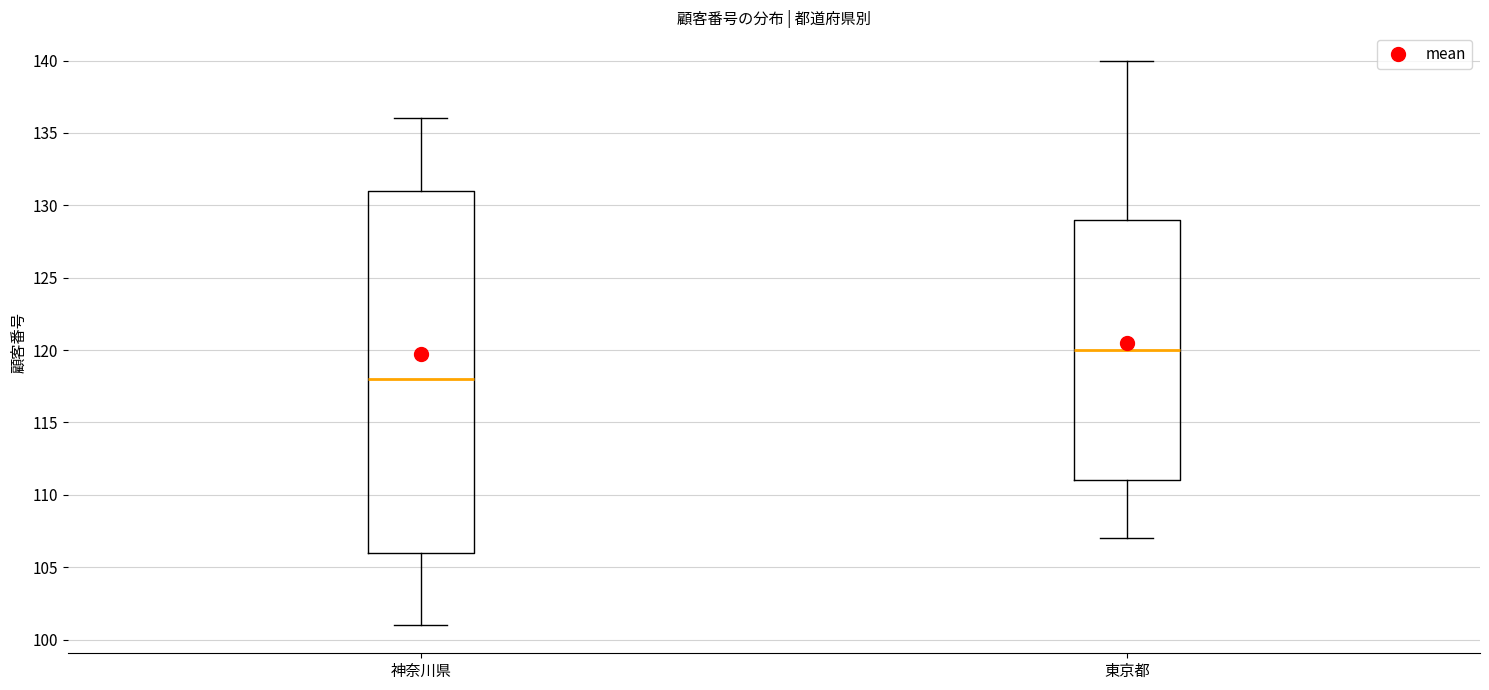

Which box has the lowest median line?

神奈川県